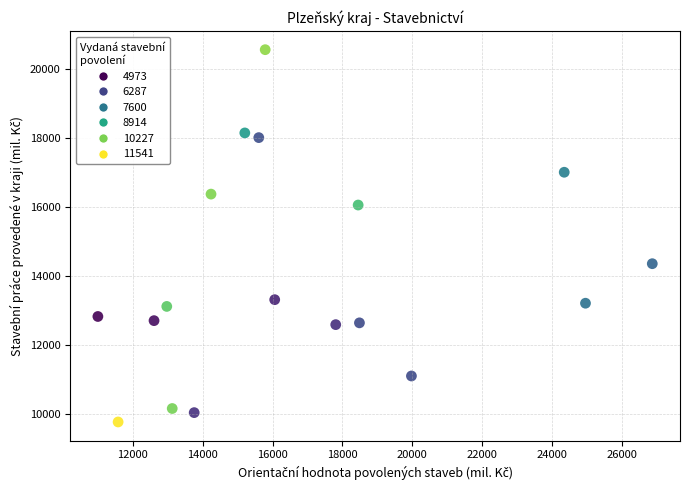

What is the range of X values (max minus min)?

15878.0